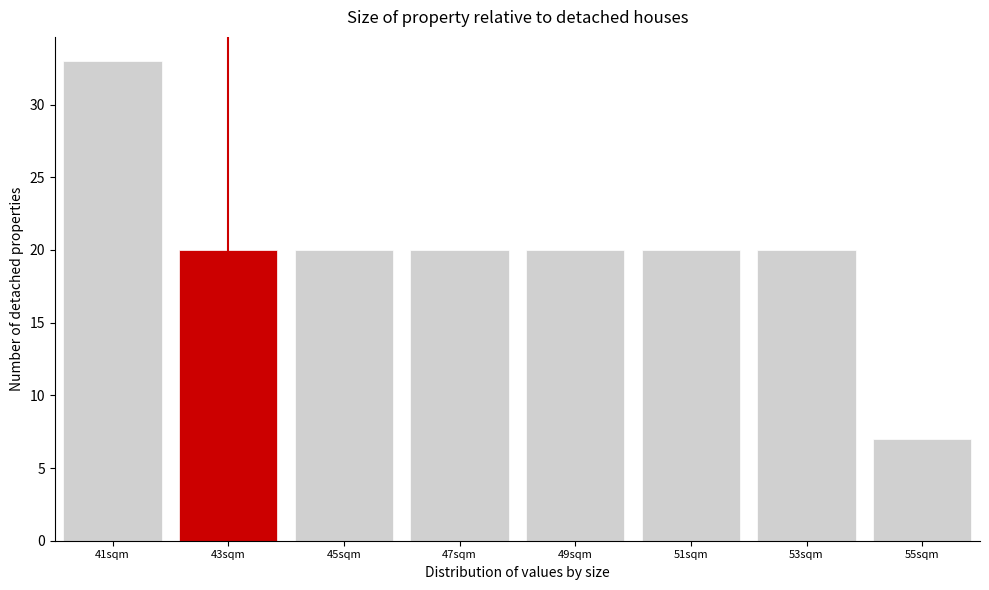

Reading right to left, transcribe all the data shown in this chart.

55sqm=7	53sqm=20	51sqm=20	49sqm=20	47sqm=20	45sqm=20	43sqm=20	41sqm=33